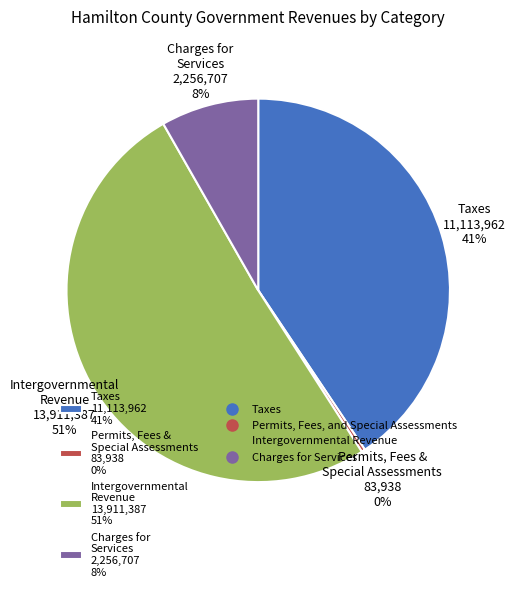

Which has a higher value, Intergovernmental Revenue 13,911,387 51% or Taxes 11,113,962 41%?

Intergovernmental Revenue 13,911,387 51%